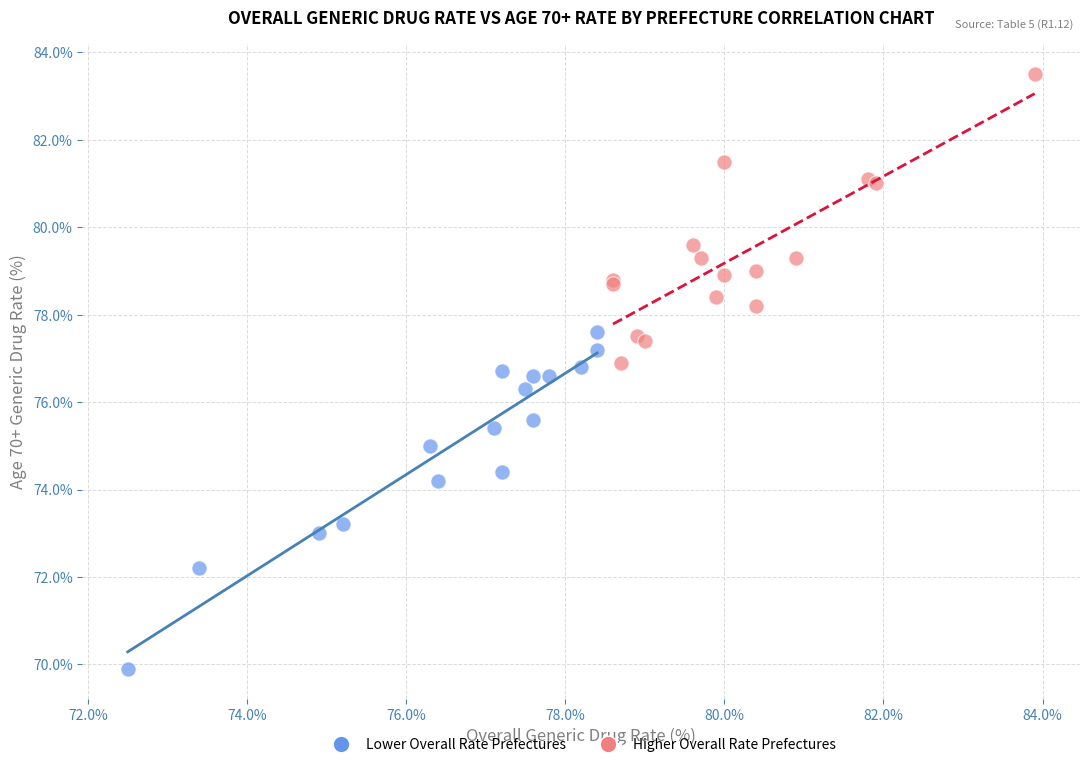

Which series has the largest Y range (max minus min)?

Lower Overall Rate Prefectures